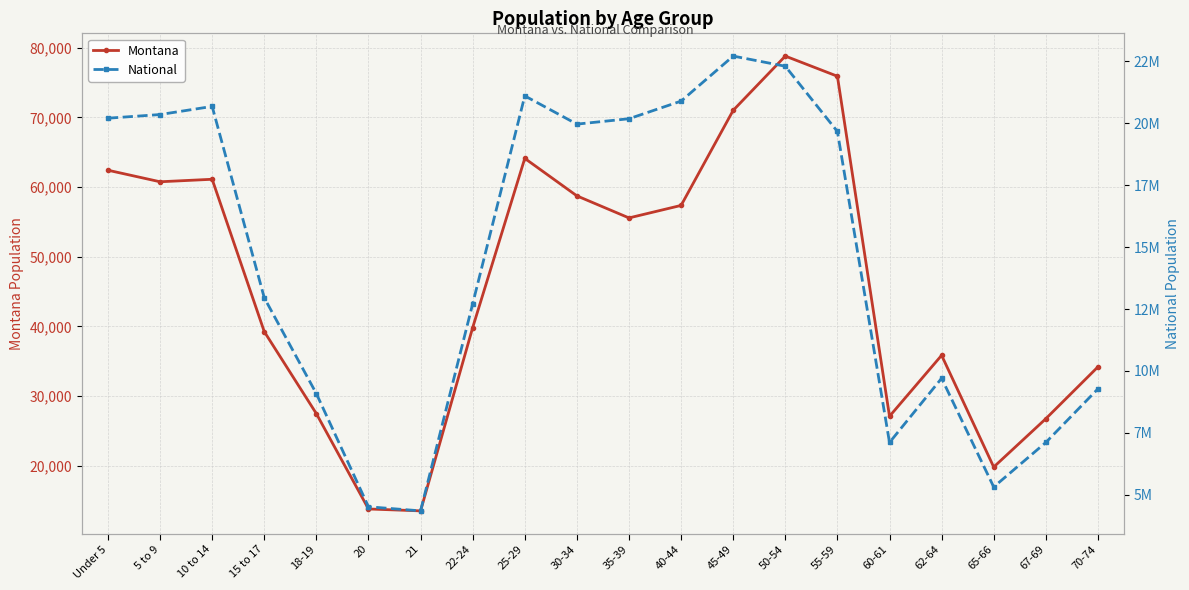

What is the greatest value displayed?

22708591